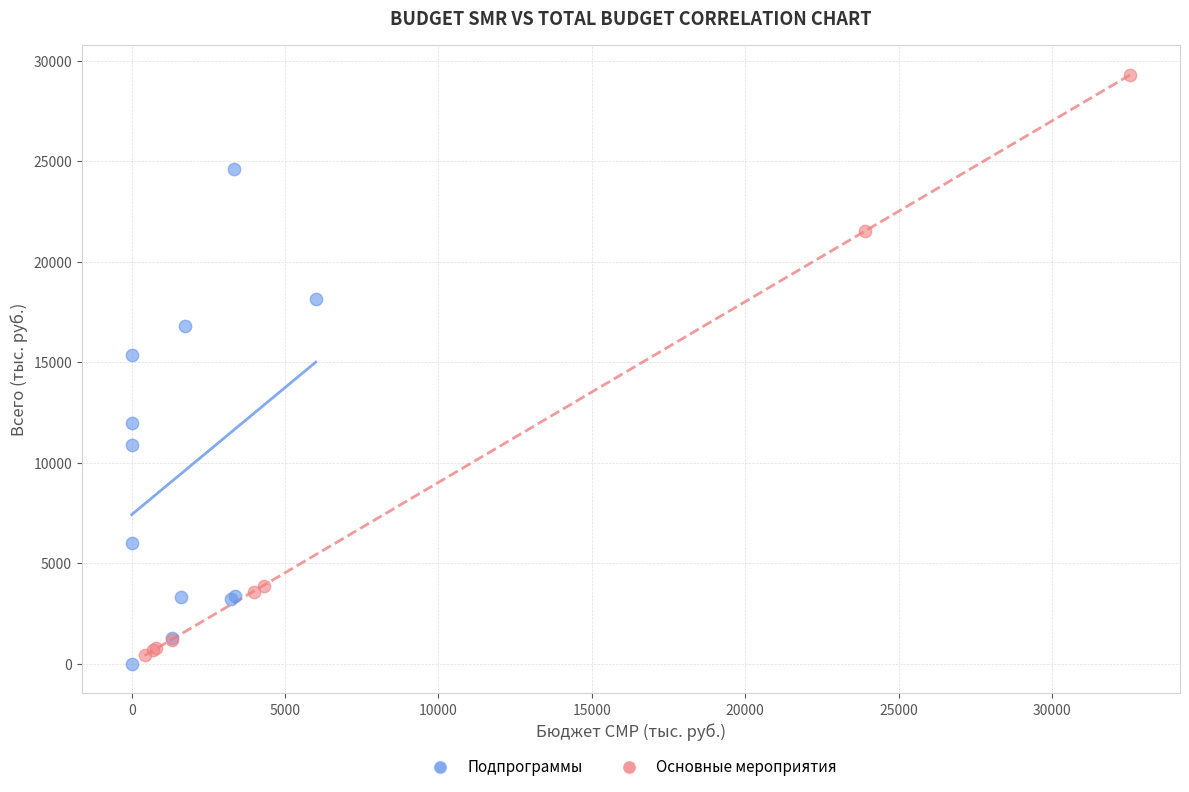

Which series has the widest spread of Y values?

Основные мероприятия